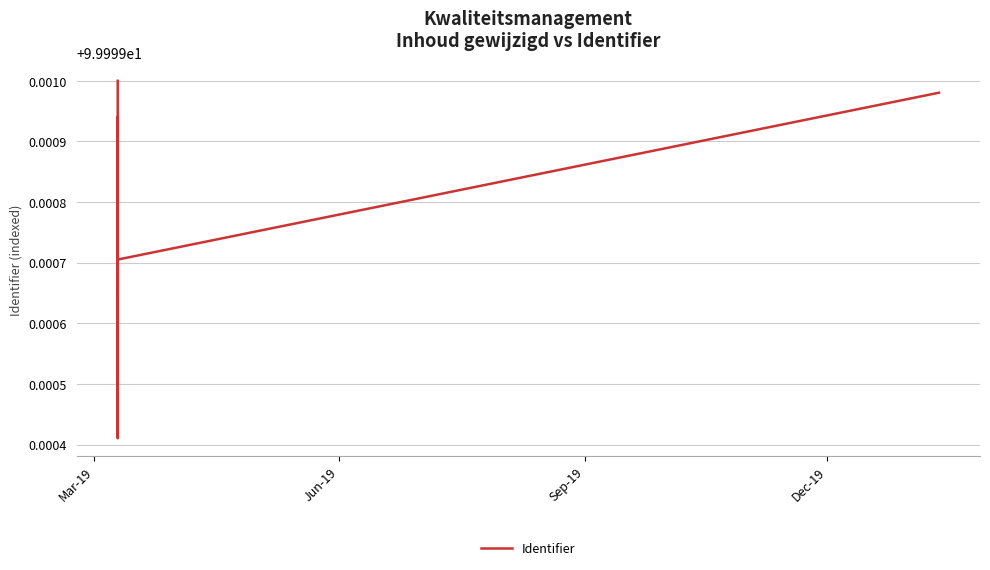

What is the sum of all values?

800.0